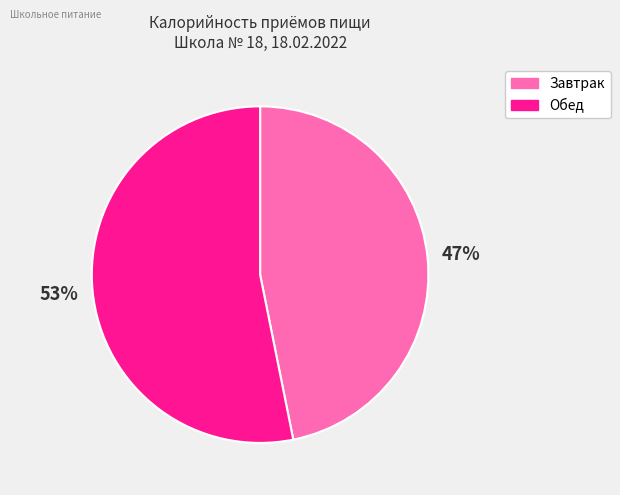

To the nearest percent, what percentage of the pie is Обед?

53%